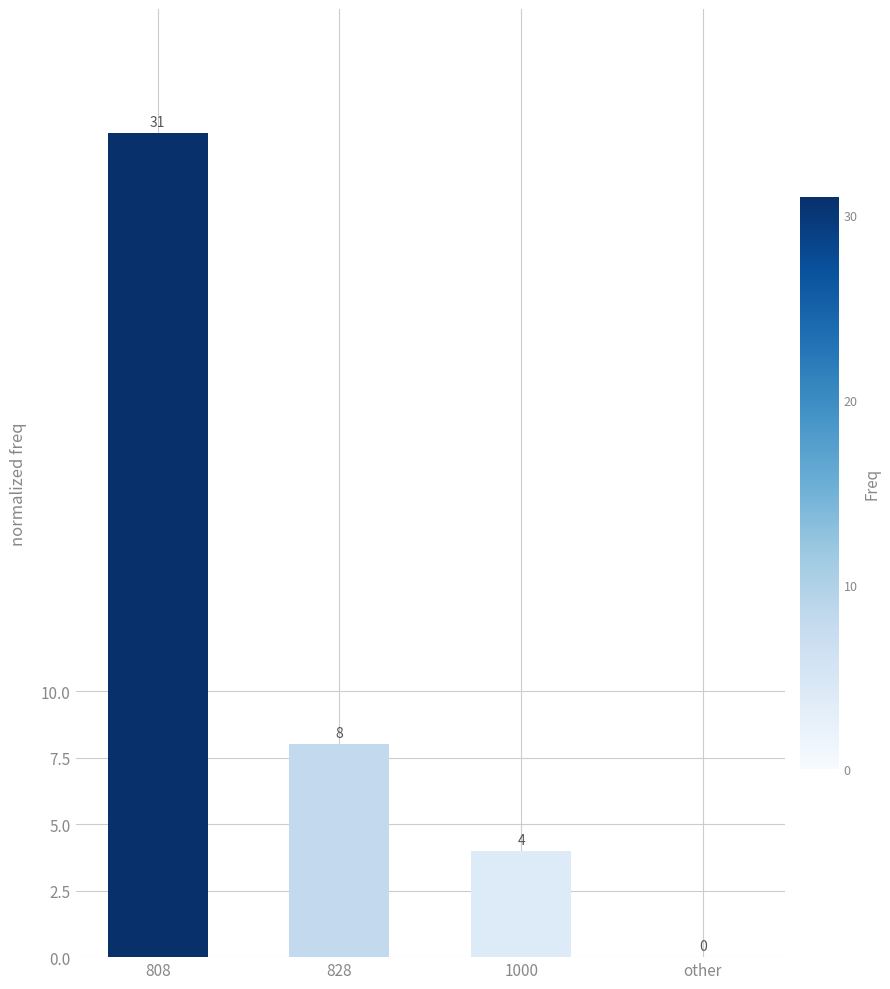

Between other and 808, which is larger?

808